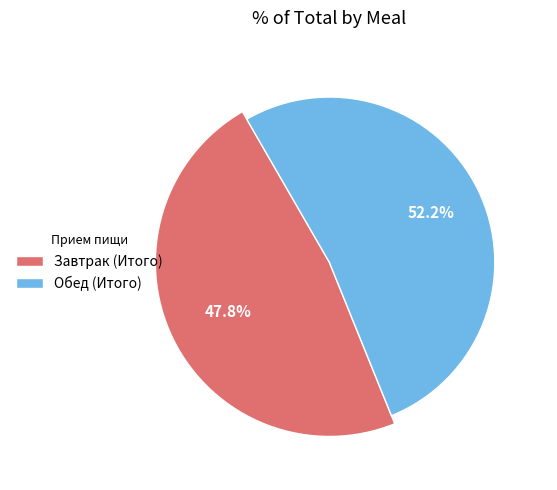

Which has a higher value, Обед (Итого) or Завтрак (Итого)?

Обед (Итого)